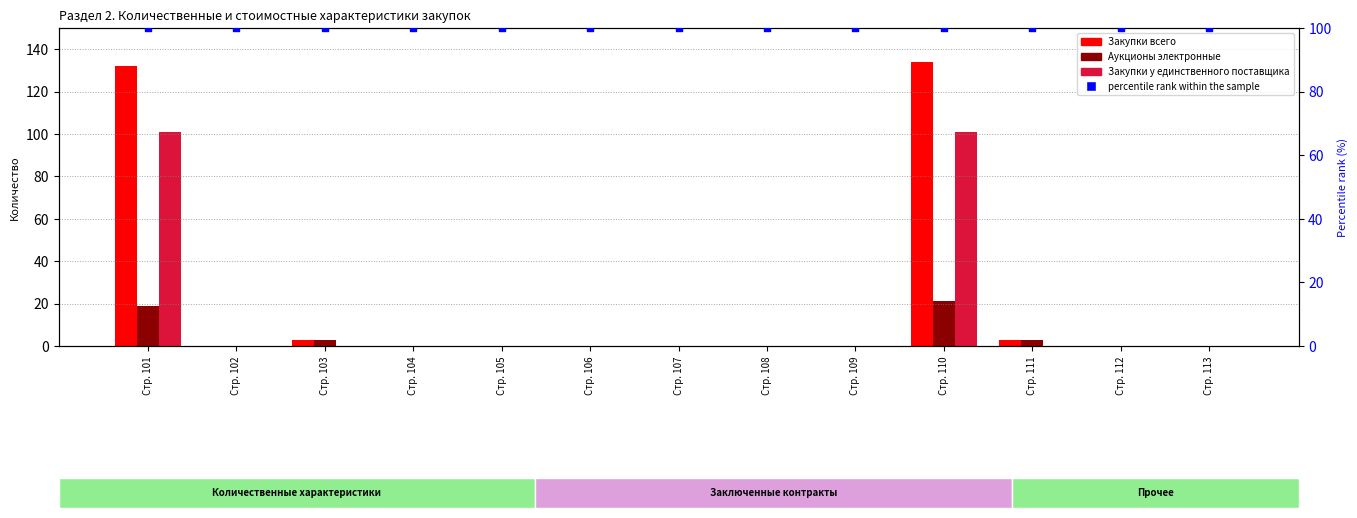

Is the value of Закупки у единственного поставщика at Стр. 102 greater than the value of percentile rank within the sample at Стр. 103?

No